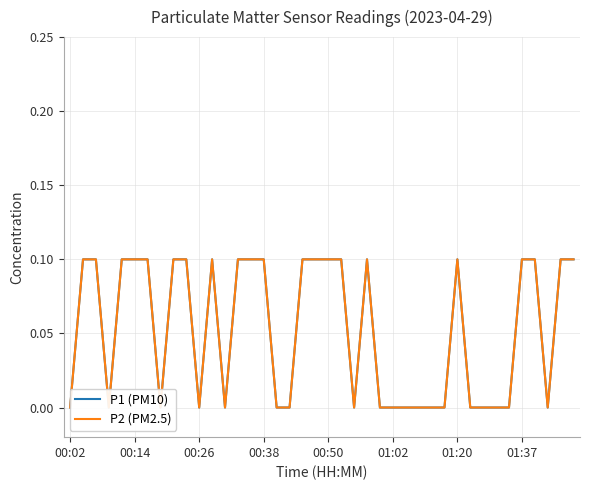

How many interior local peaks does the P1 (PM10) series have?

3